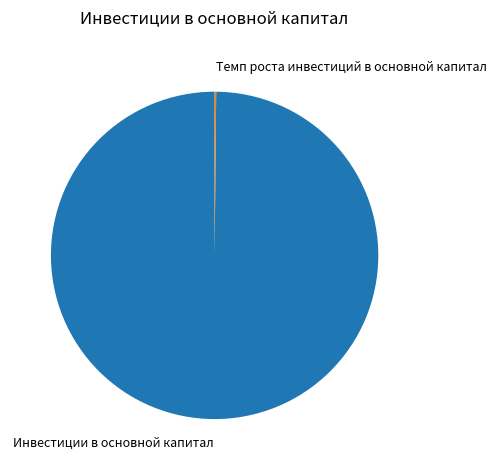

Is it true that Инвестиции в основной капитал is 90% of the pie?

False